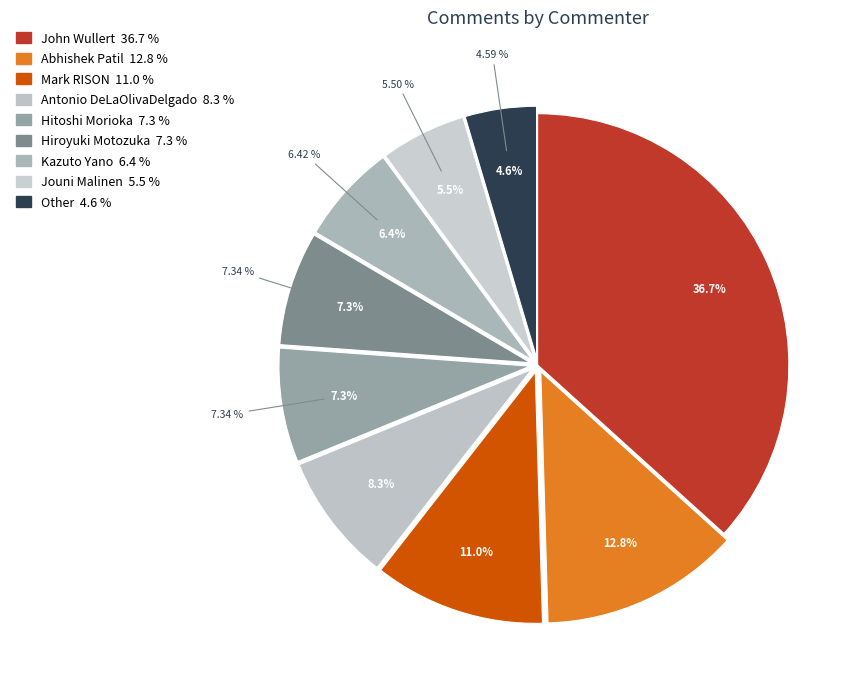

What is the change in value from Antonio DeLaOlivaDelgado to Hitoshi Morioka?

-1